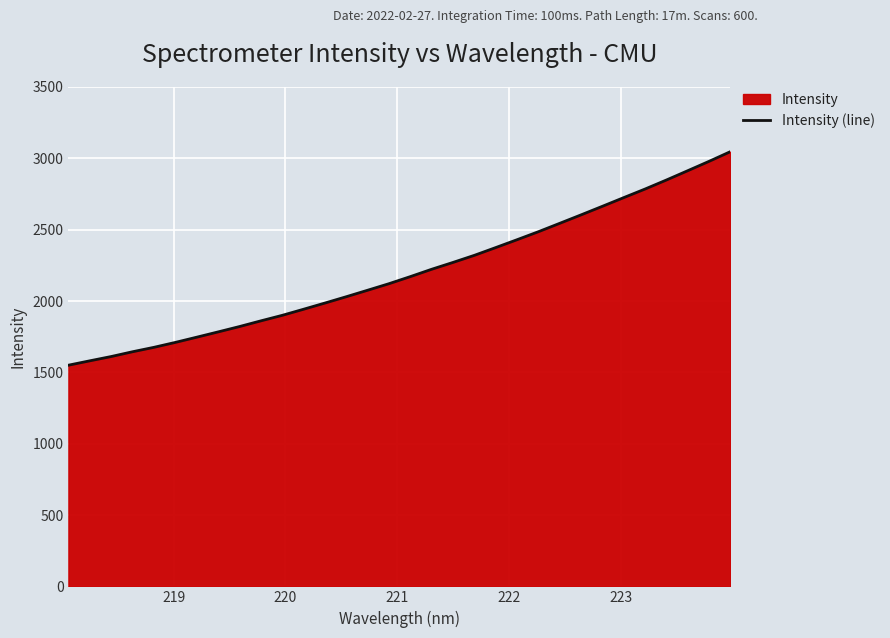

Count the number of categories in the chart.

32